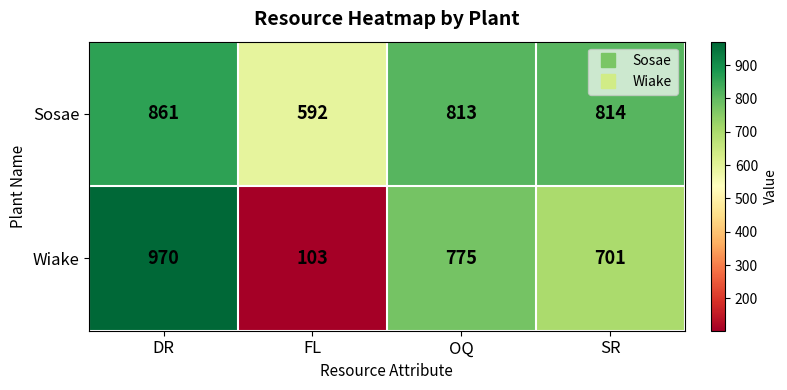

Is the value of Wiake at FL greater than the value of Sosae at FL?

No